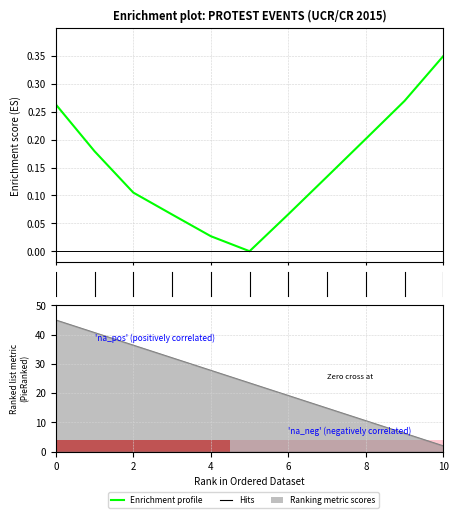

Are the bars horizontal?

No